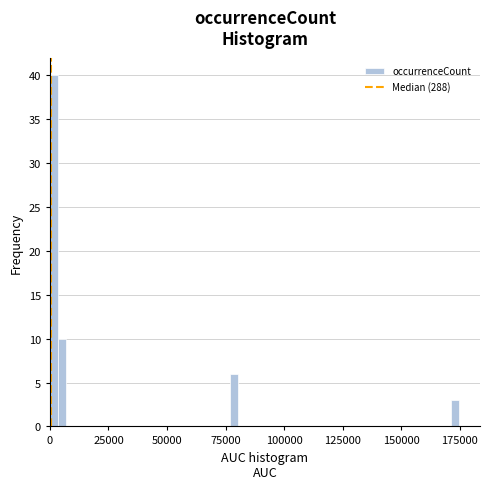

Around what value on the x-axis is the tallest bar? Give the approximate position of its centre, as read against the axis.

0